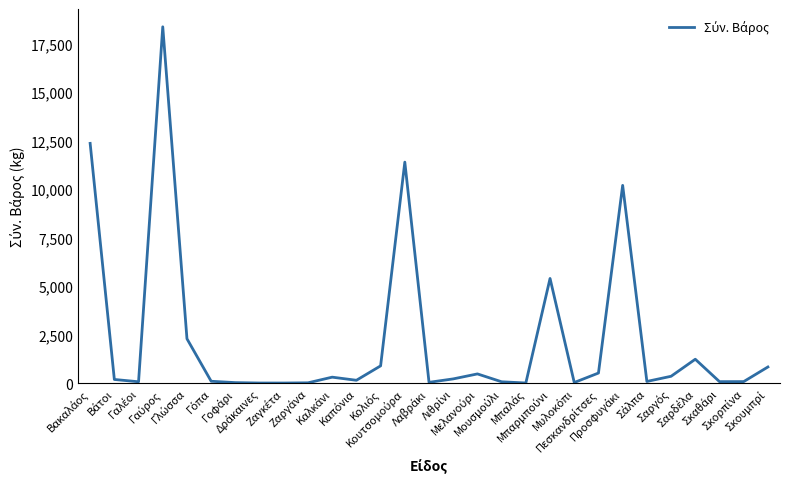

What is the greatest value displayed?

18362.0